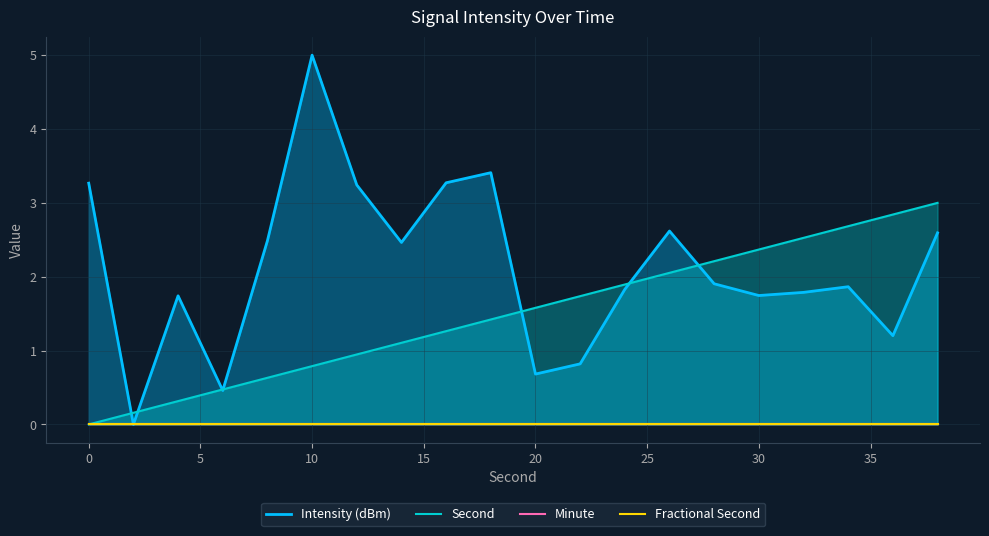

What is the highest value of the Second series?

3.0